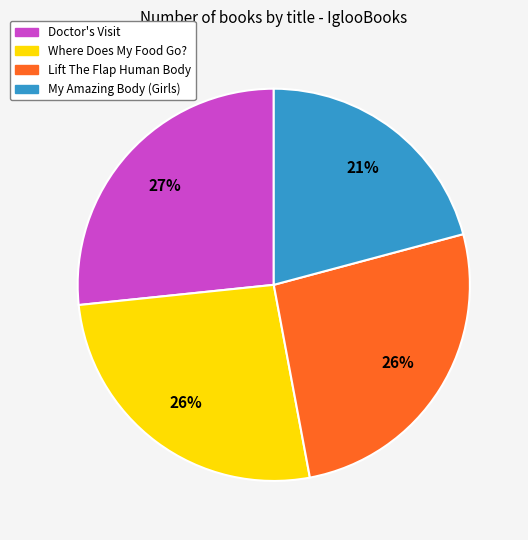

How many segments does this pie chart have?

4